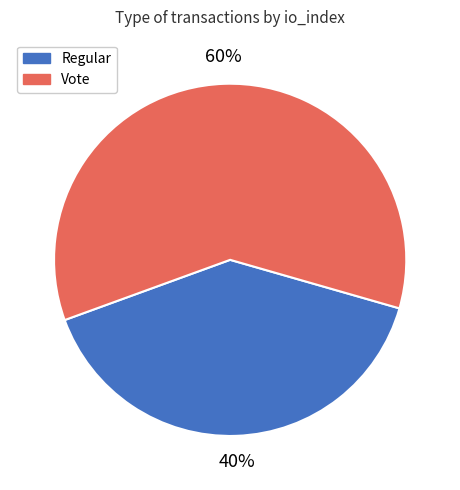

The Vote slice represents 60% of the pie. True or false?

True